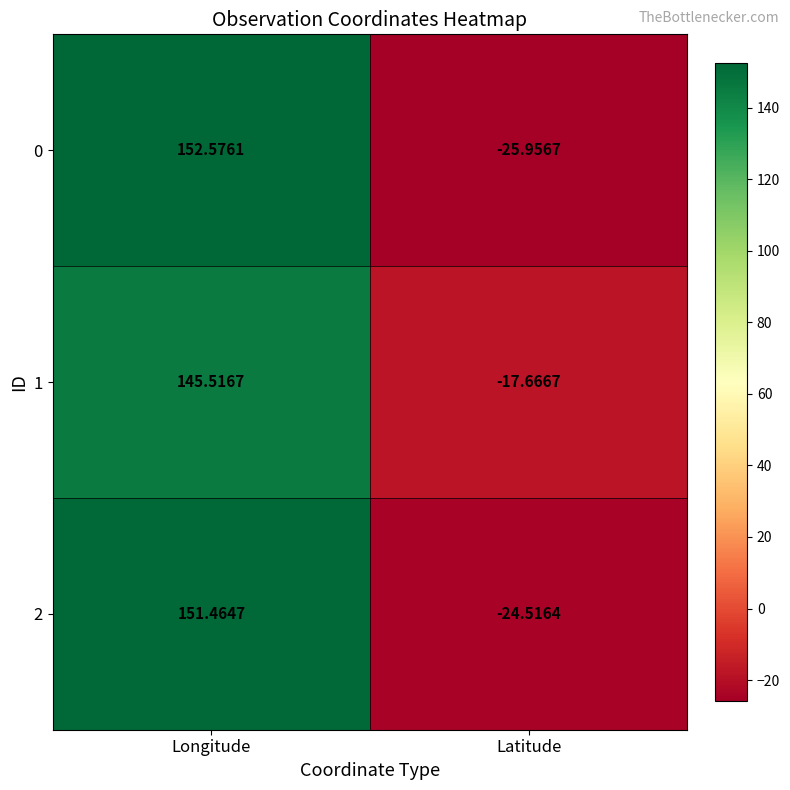

At which label does 2 reach its peak?

Longitude